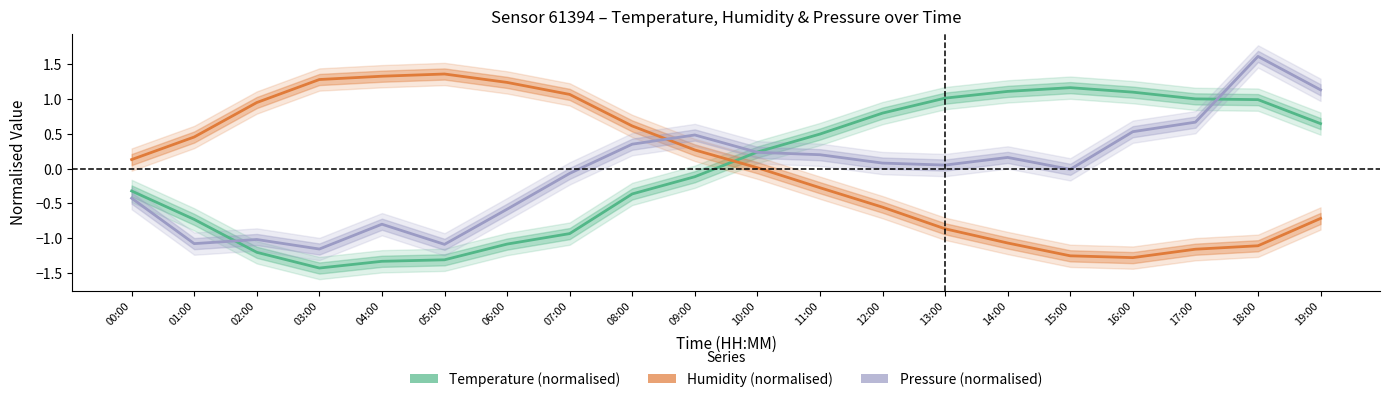

The Temperature (normalised) series shows -1.3 at 05:00. True or false?

True